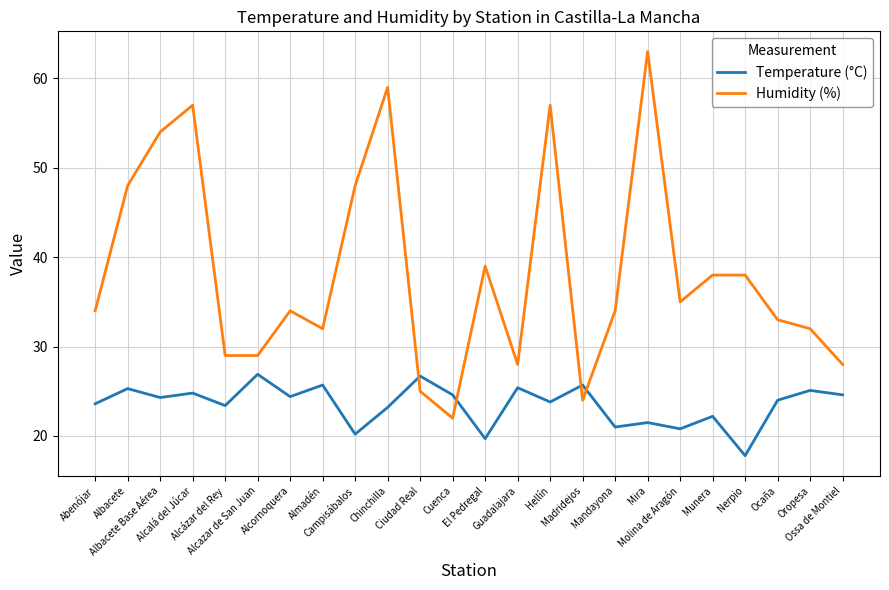

At which label does Temperature (°C) reach its minimum?

Nerpio